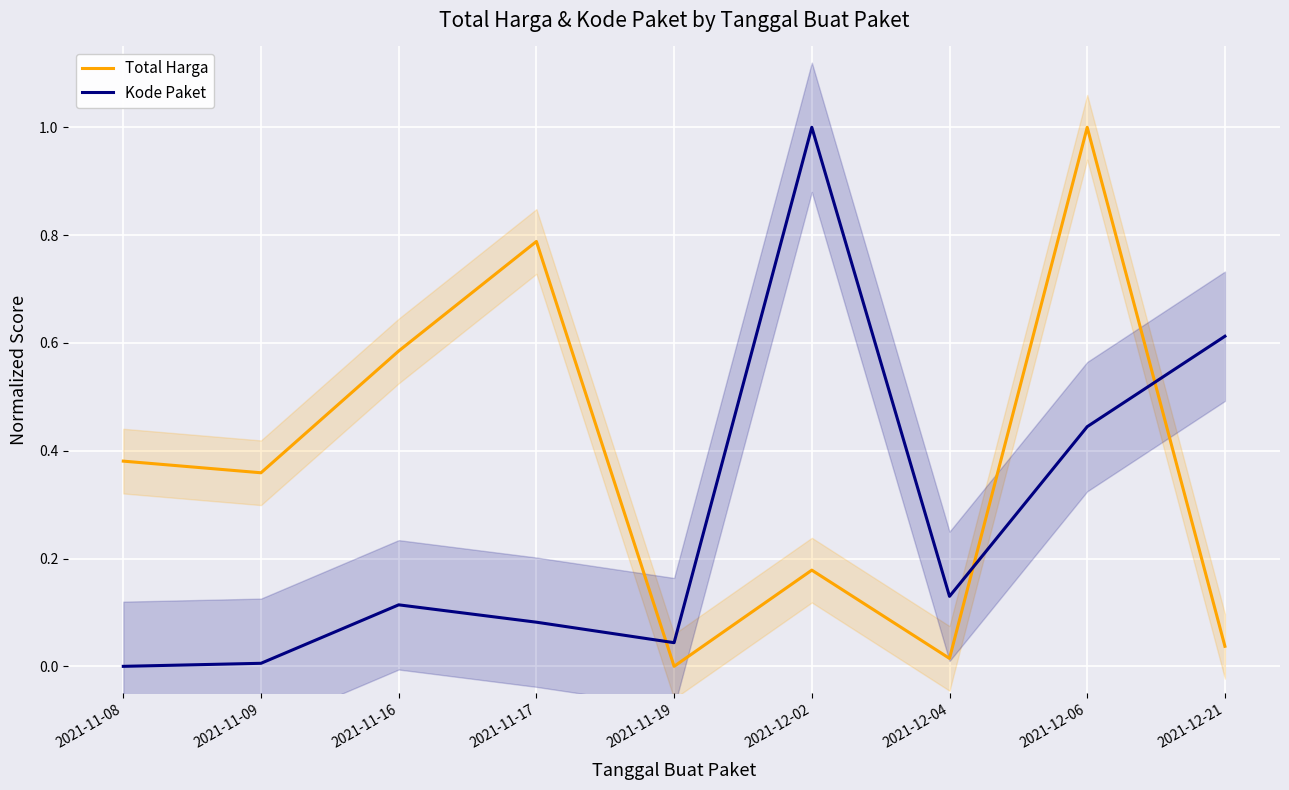

Between which two adjacent categories do Kode Paket and Total Harga first intersect?

2021-11-17 and 2021-11-19